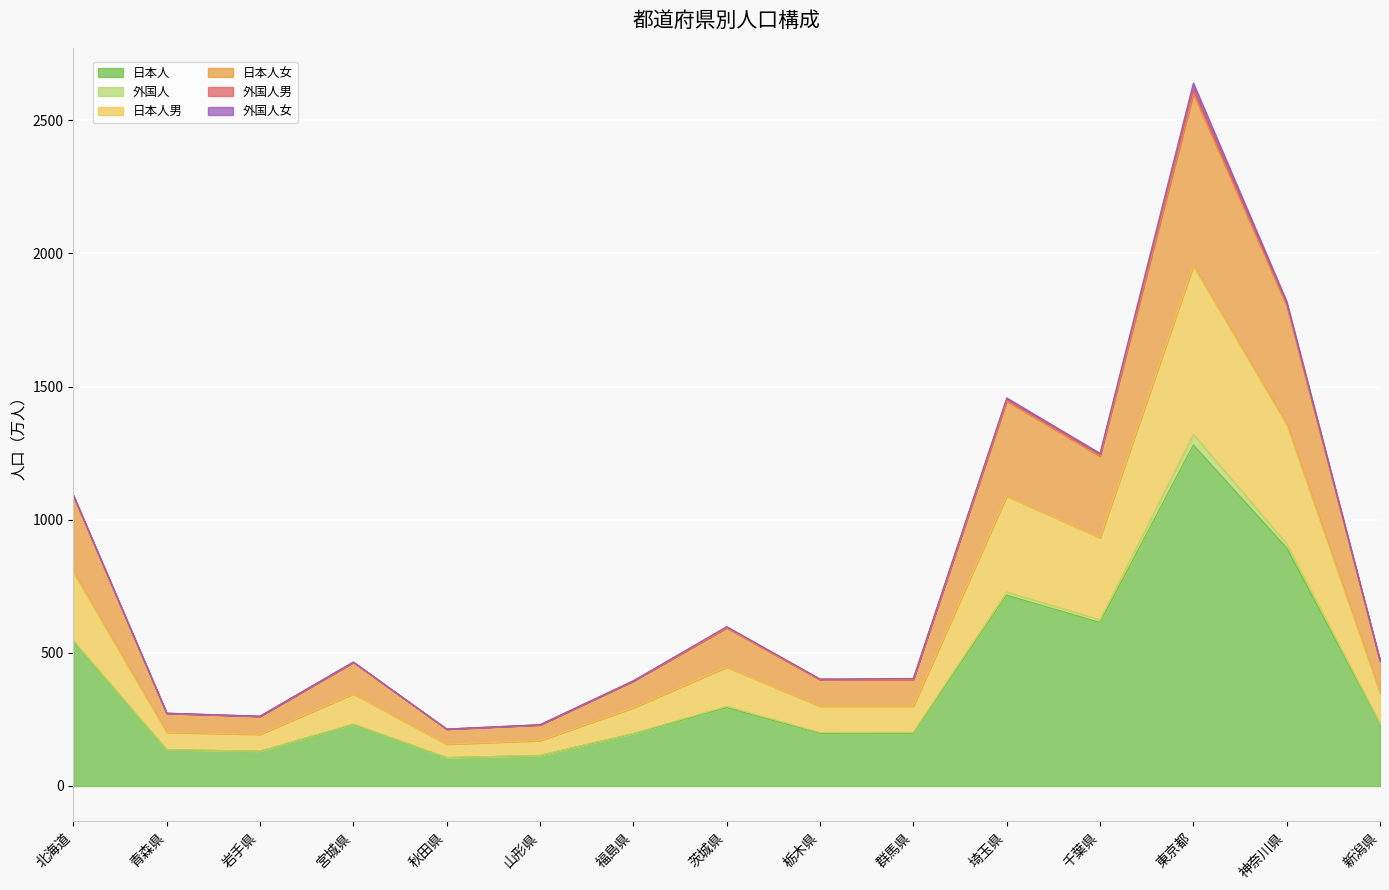

What is the sum of all 日本人 values?

5890.7